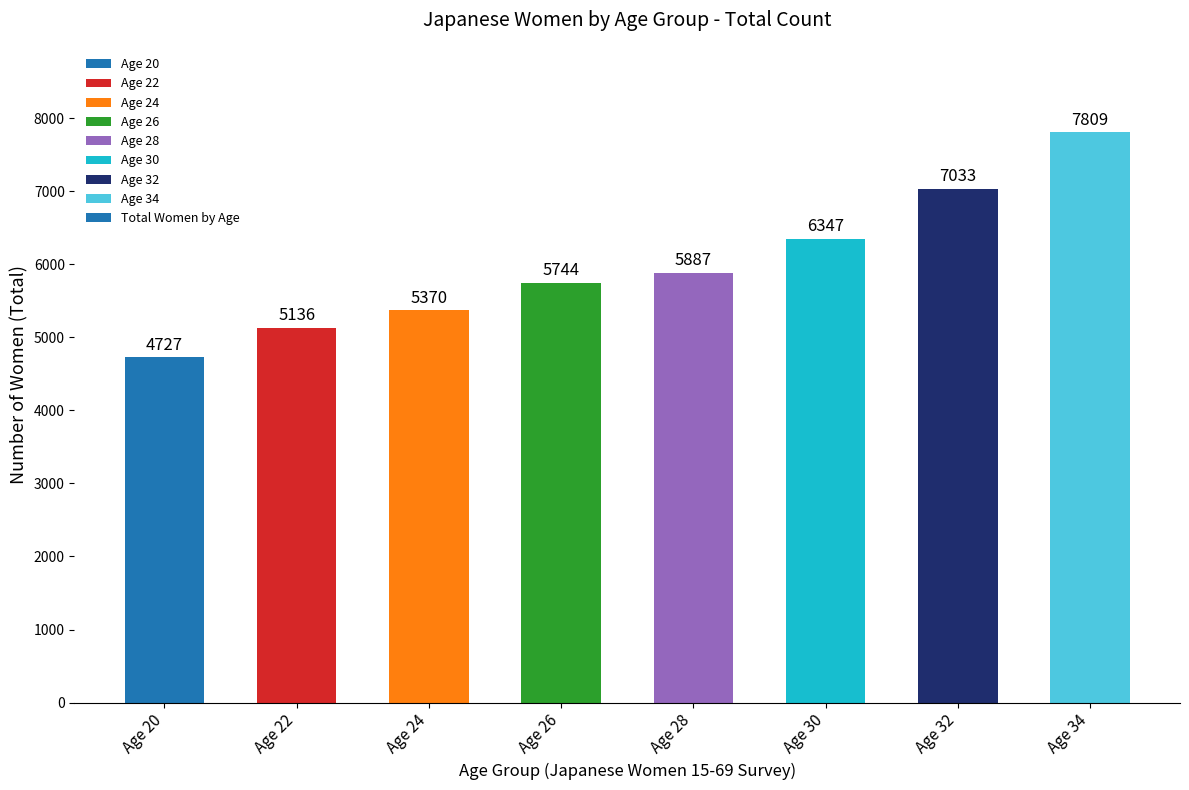

Approximately how many times larger is the value at Age 22 compared to Age 24?

1.0